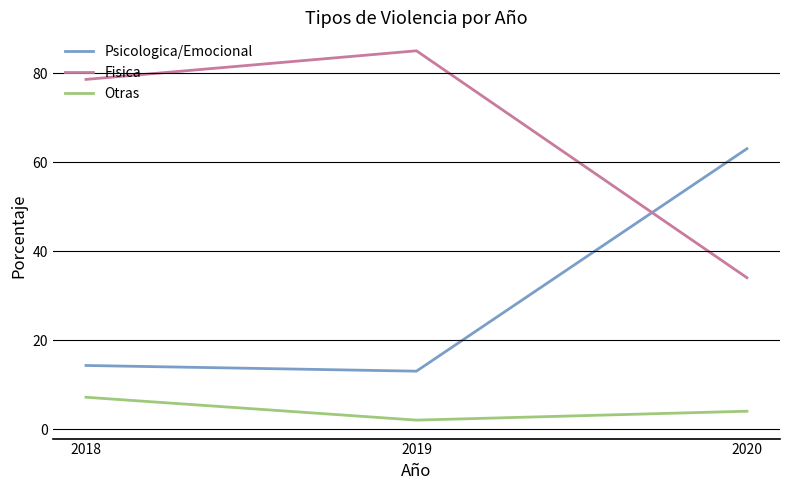

What is the spread (max minus min) of values at 2019?

83.0